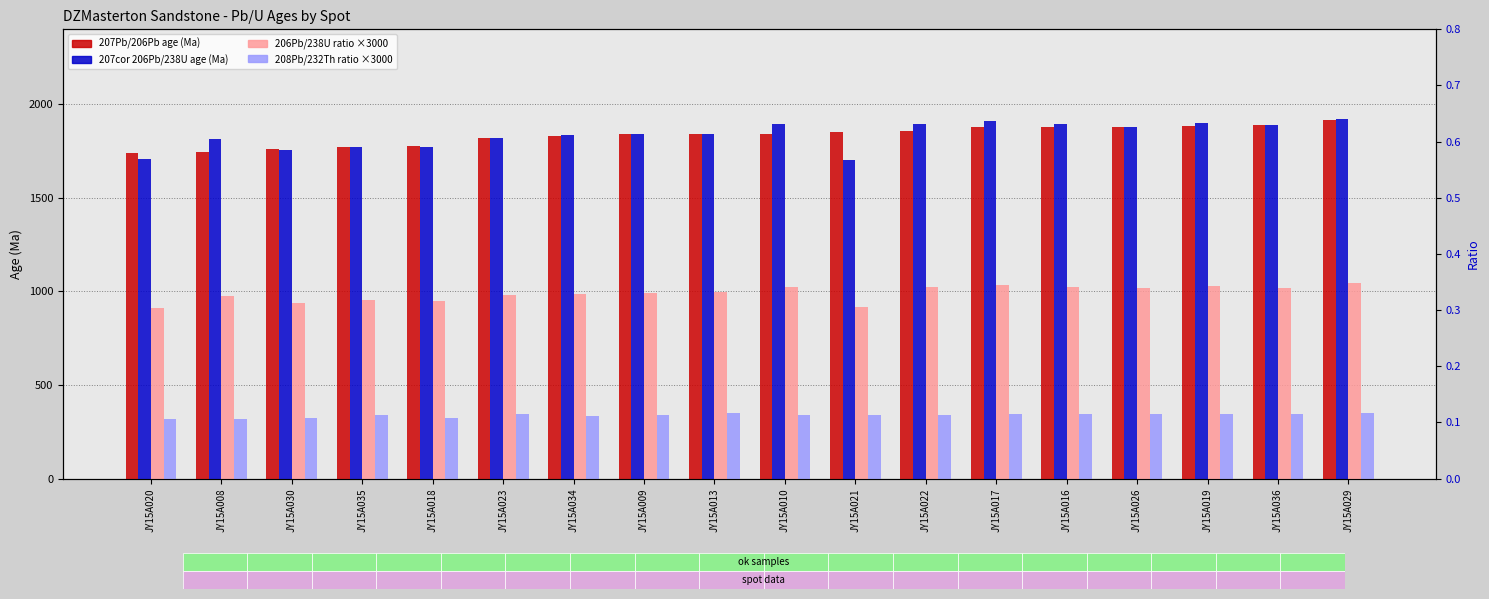

What position from the left is JY15A036?

17